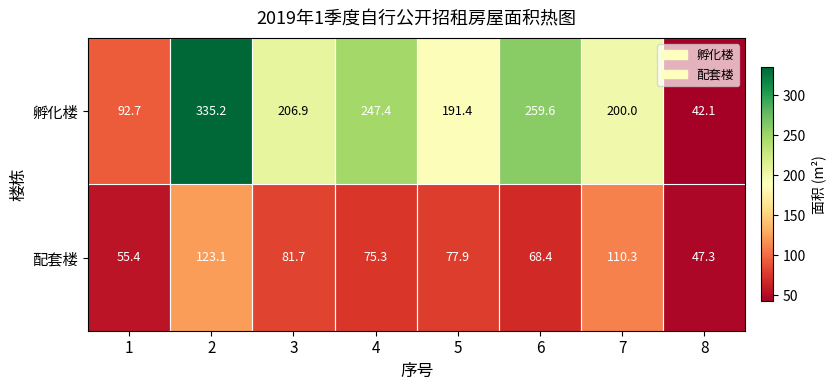

Count the number of data series in this chart.

2